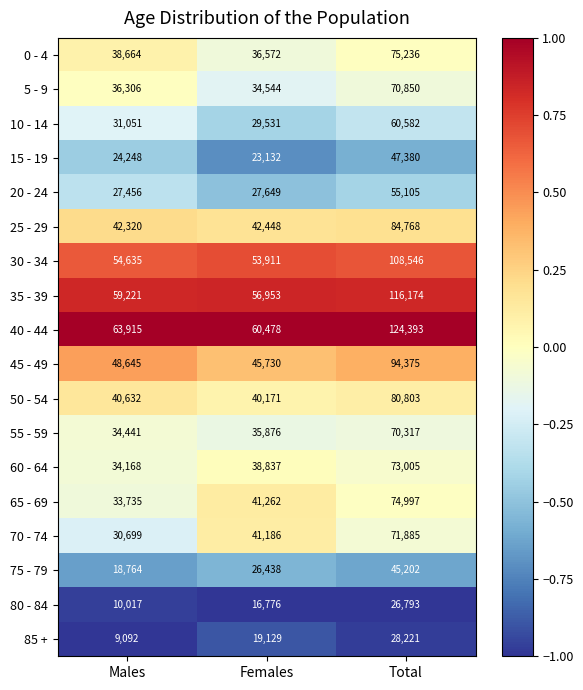

Is the value of 40 - 44 at Total greater than the value of 70 - 74 at Males?

Yes